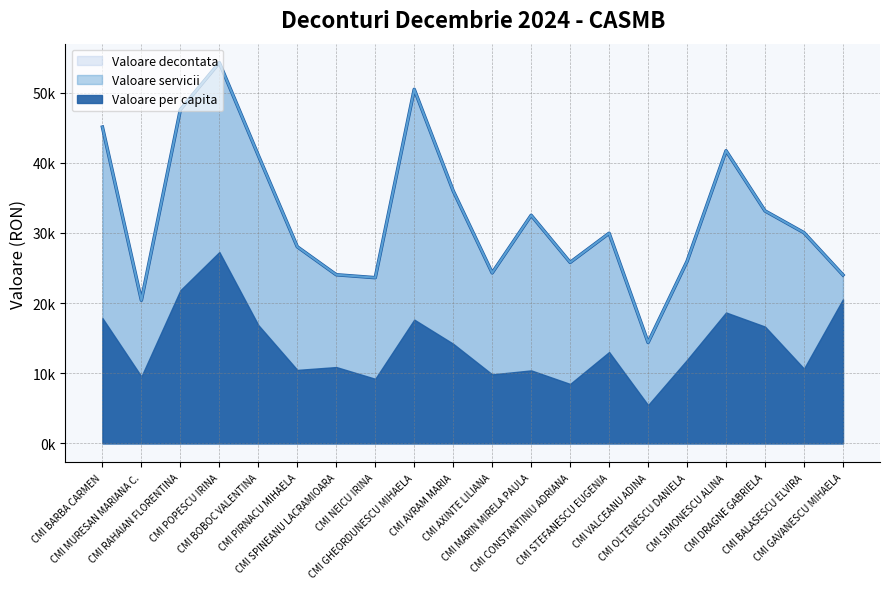

What position from the left is CMI NEICU IRINA?

8